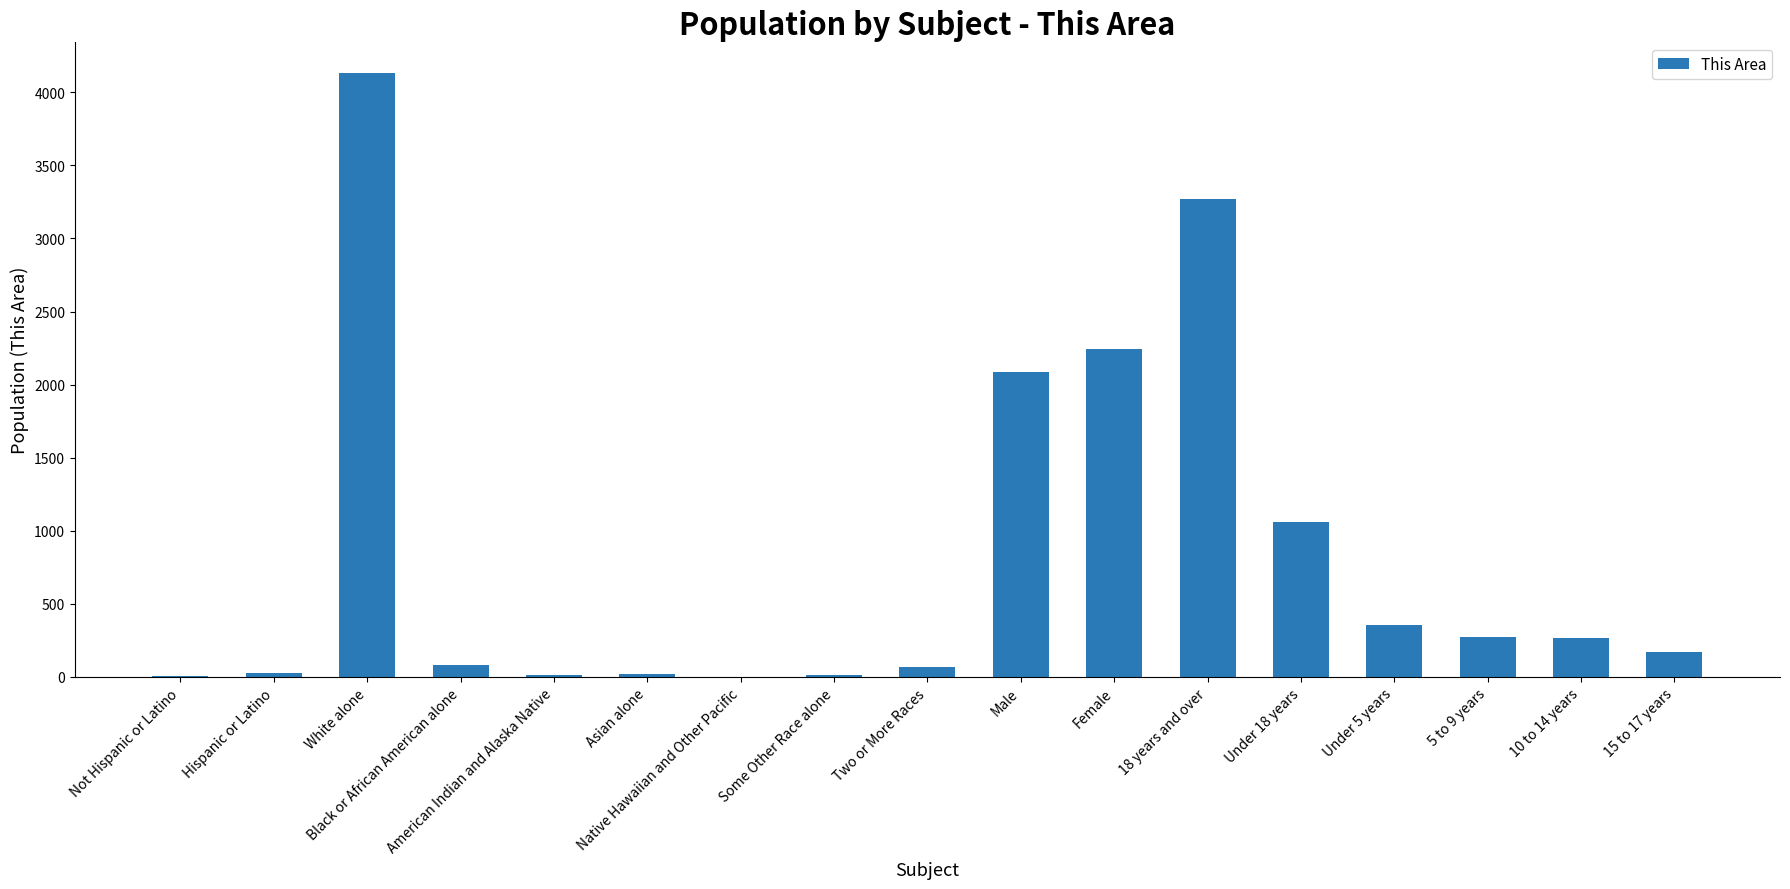

What is the change in value from Female to 18 years and over?

+1029